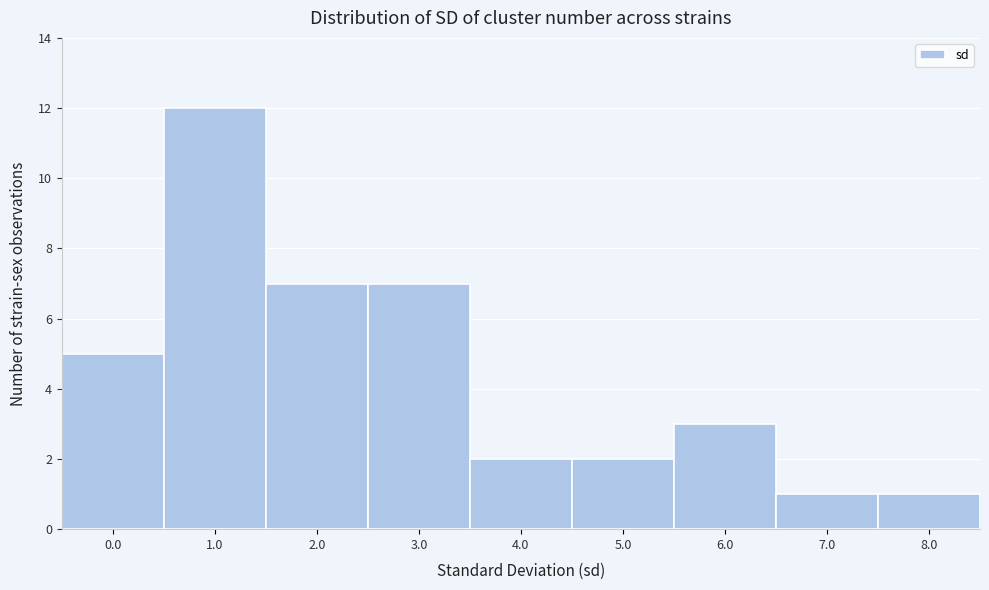

Reading left to right, what are all the values shown in this chart?

5	12	7	7	2	2	3	1	1